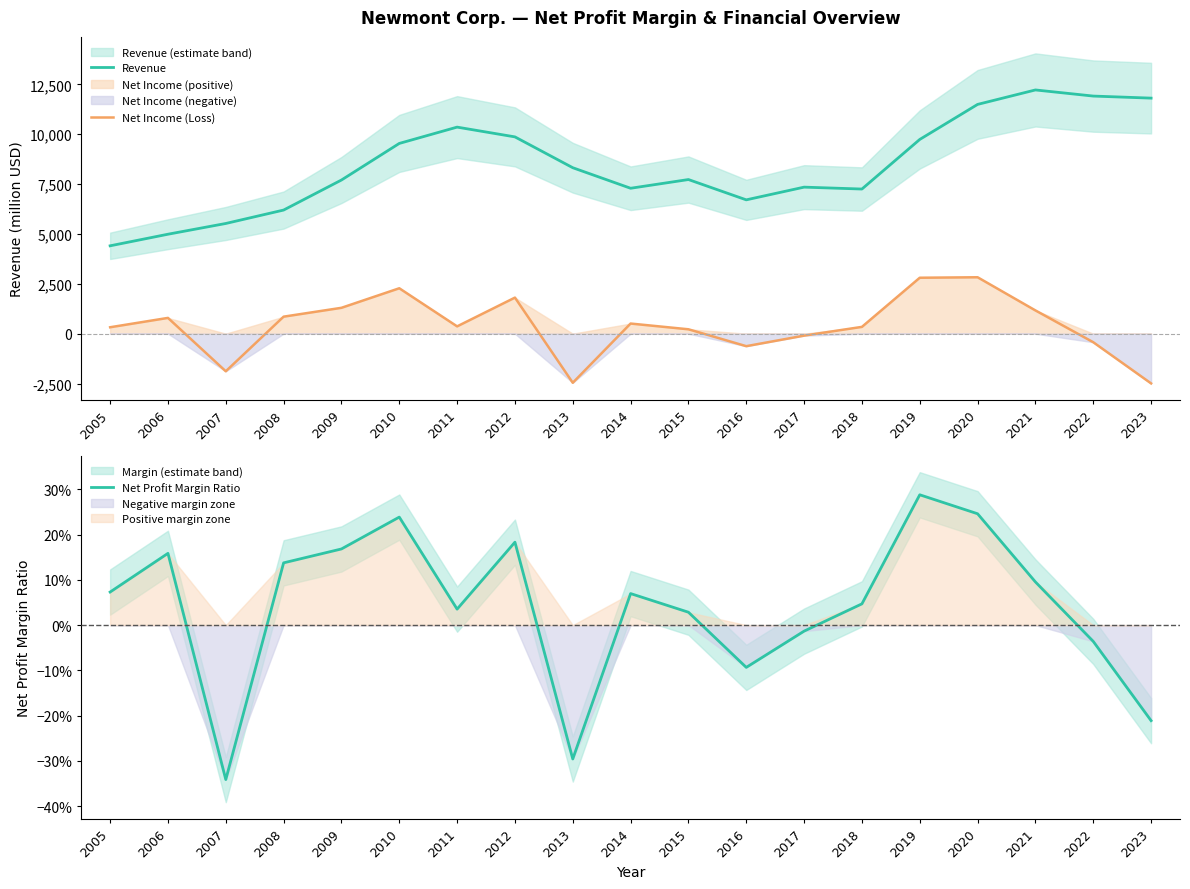

What is the maximum value shown in the chart?

12222.0